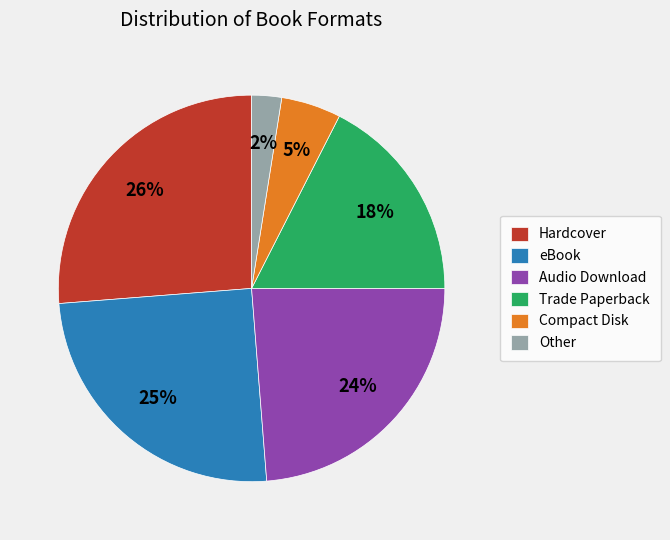

Is there any slice that represents more than half of the pie?

No